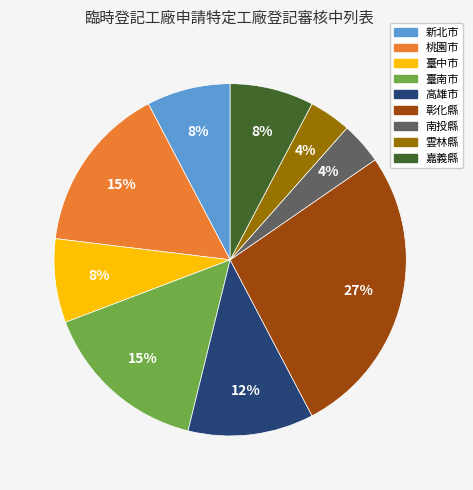

Which has a higher value, 彰化縣 or 新北市?

彰化縣